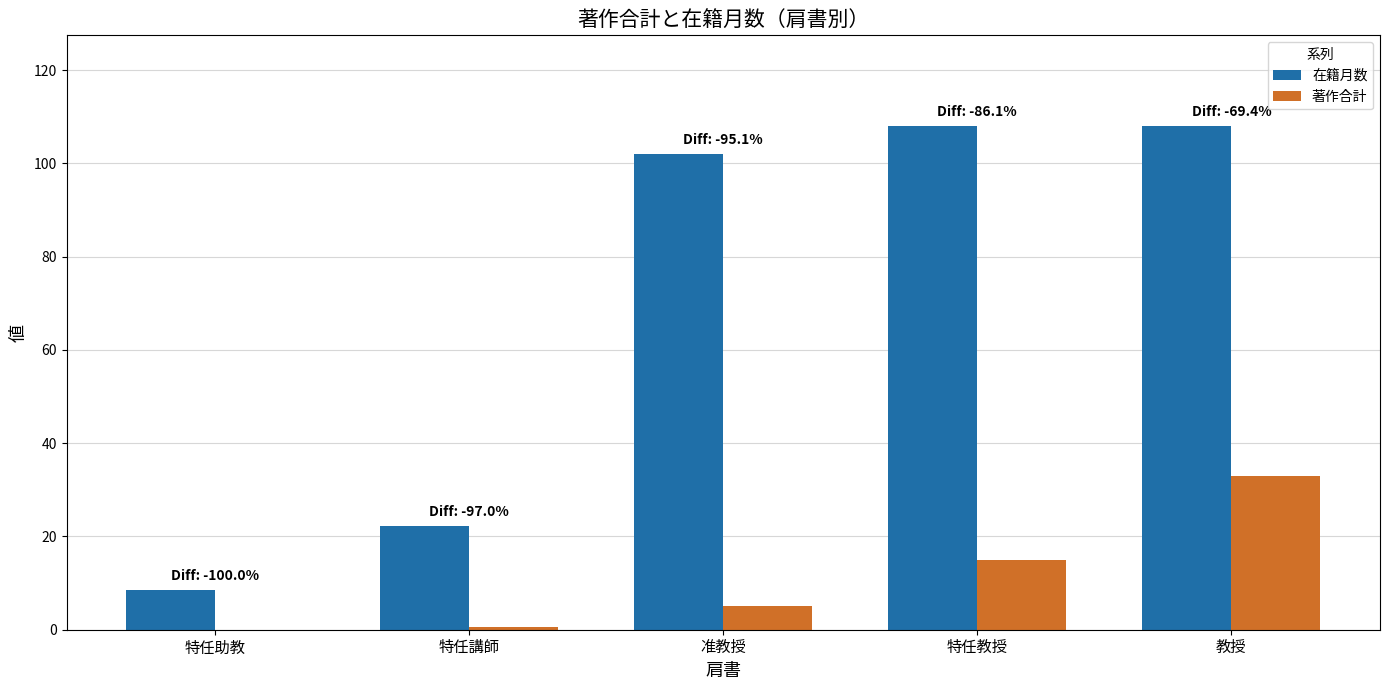

Which series has the largest total across all categories?

在籍月数